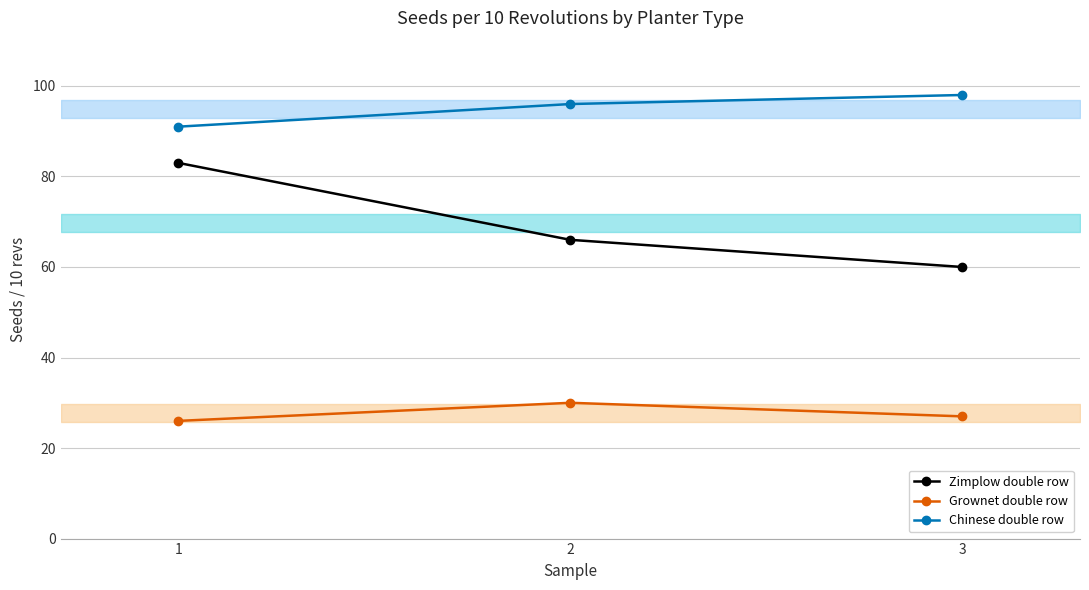

Which has a higher value, 2 or 3?

2